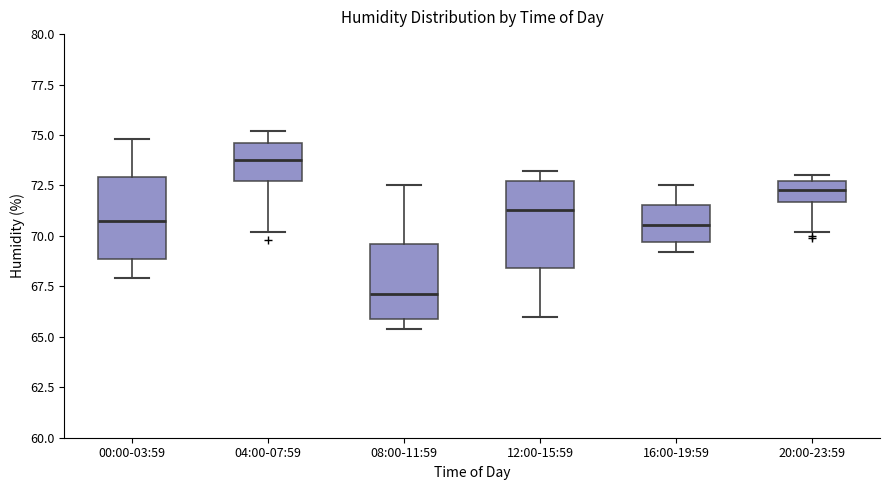

Which box has the highest median line?

04:00-07:59